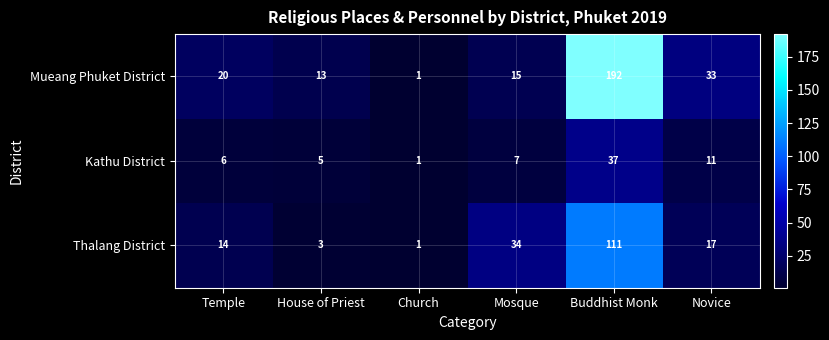

What is the sum of the Thalang District values at Buddhist Monk and Novice?

128